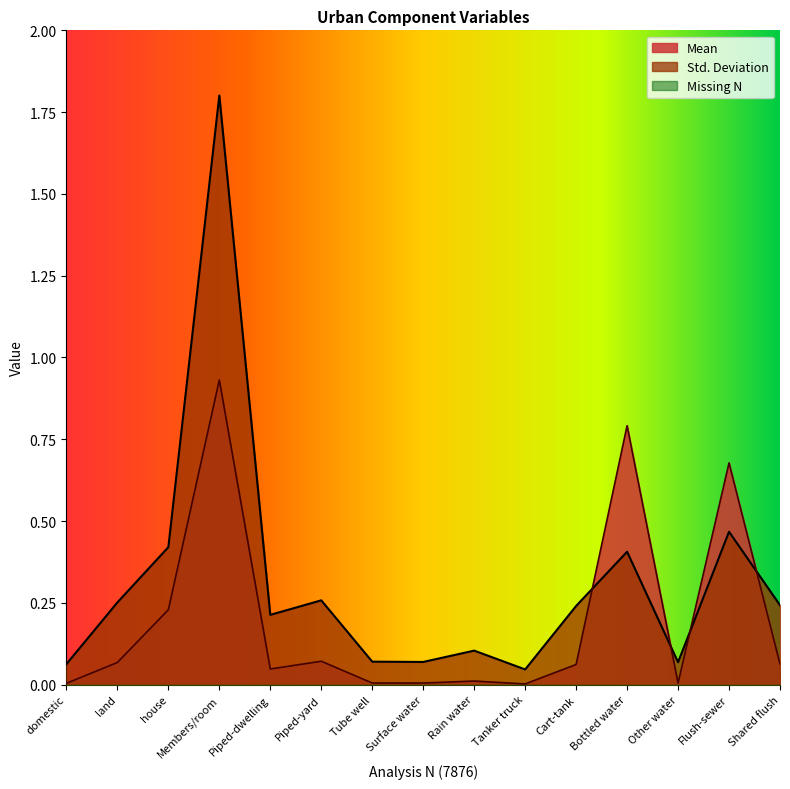

Is the value of Std. Deviation at Members/room greater than the value of Mean at Tanker truck?

Yes